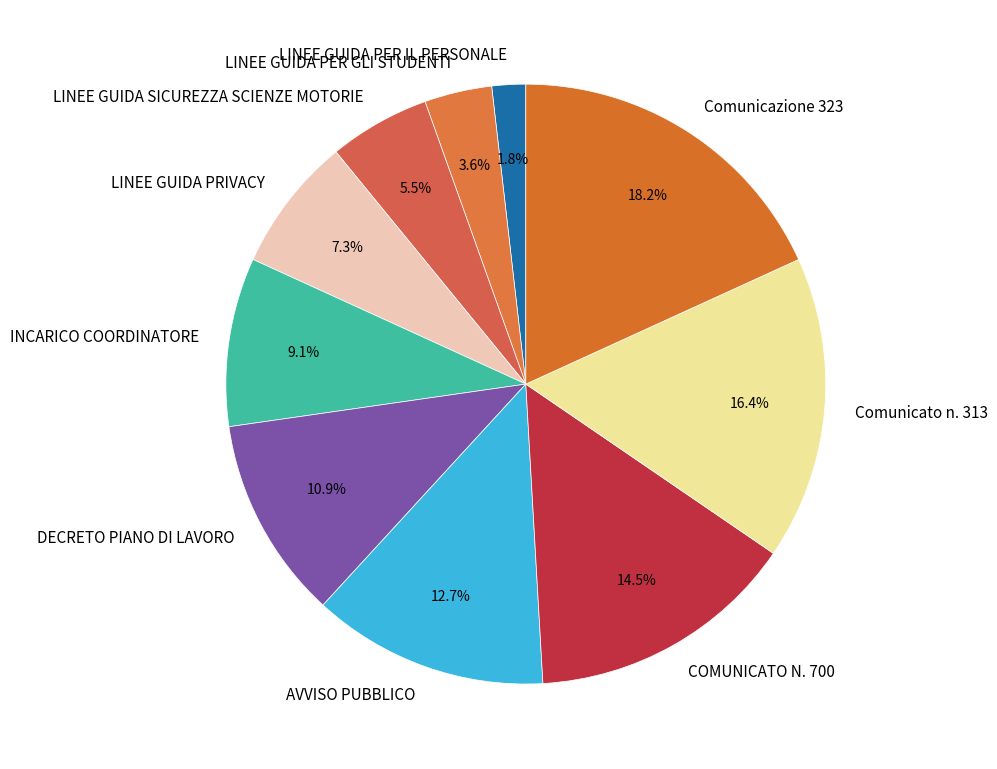

Count the number of slices in the pie.

10